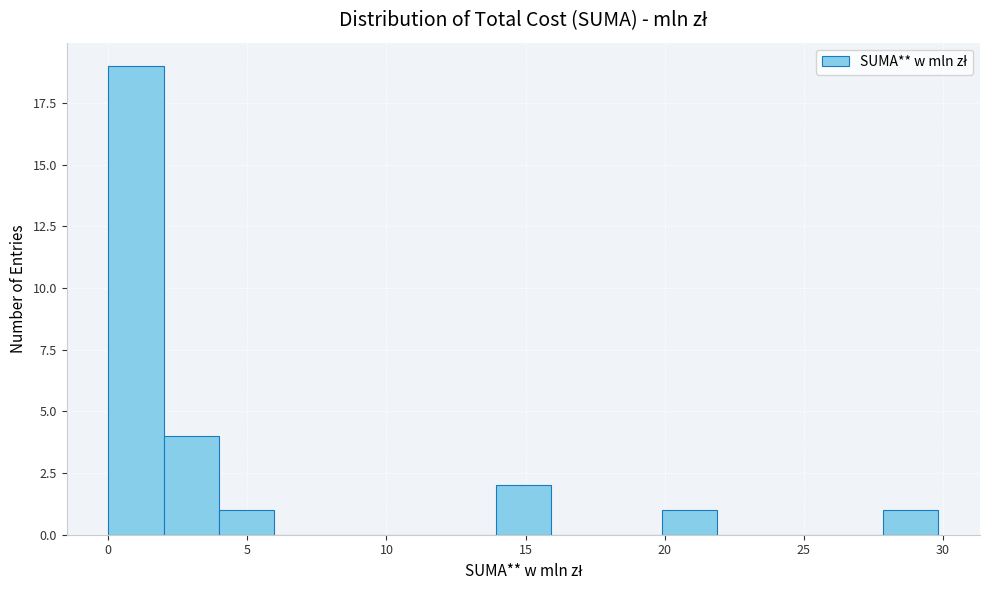

Around what value on the x-axis is the tallest bar? Give the approximate position of its centre, as read against the axis.

1.0